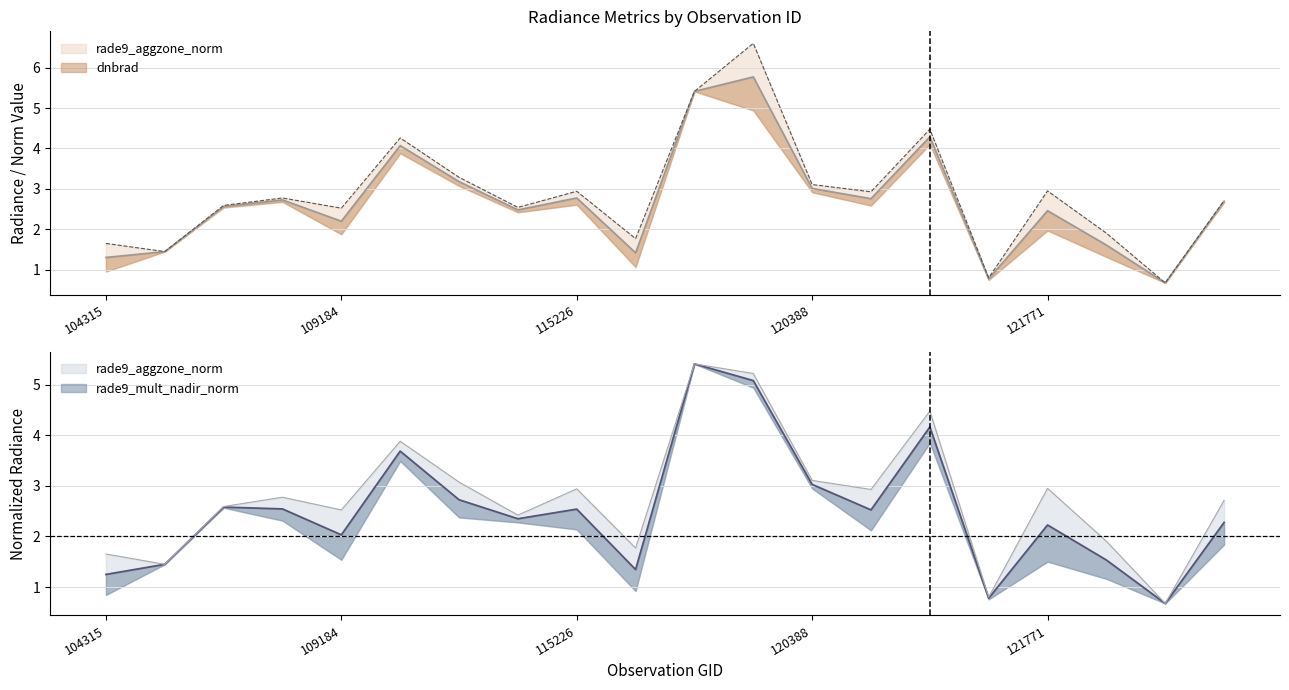

Is this an area chart (filled region under the line)?

No